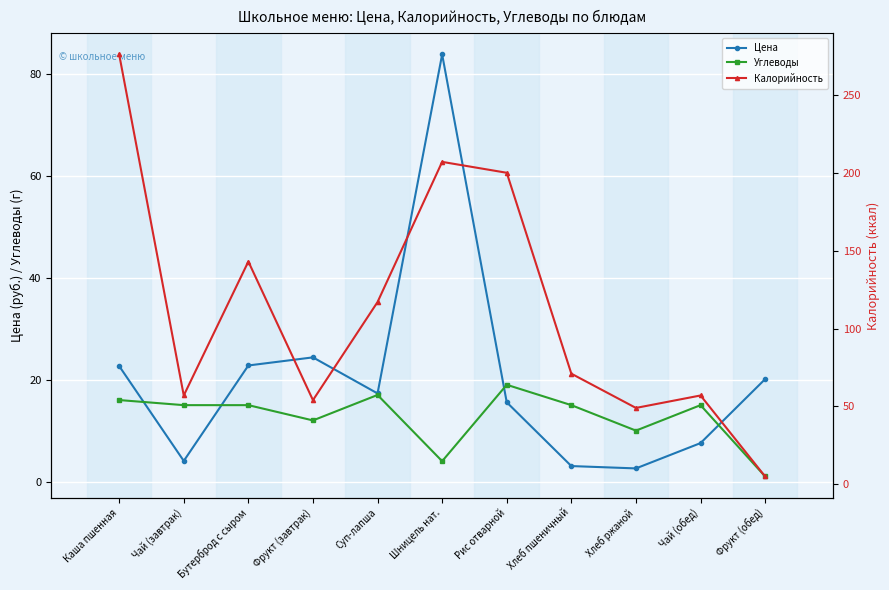

At which label is Цена closest to 43?

Фрукт (завтрак)